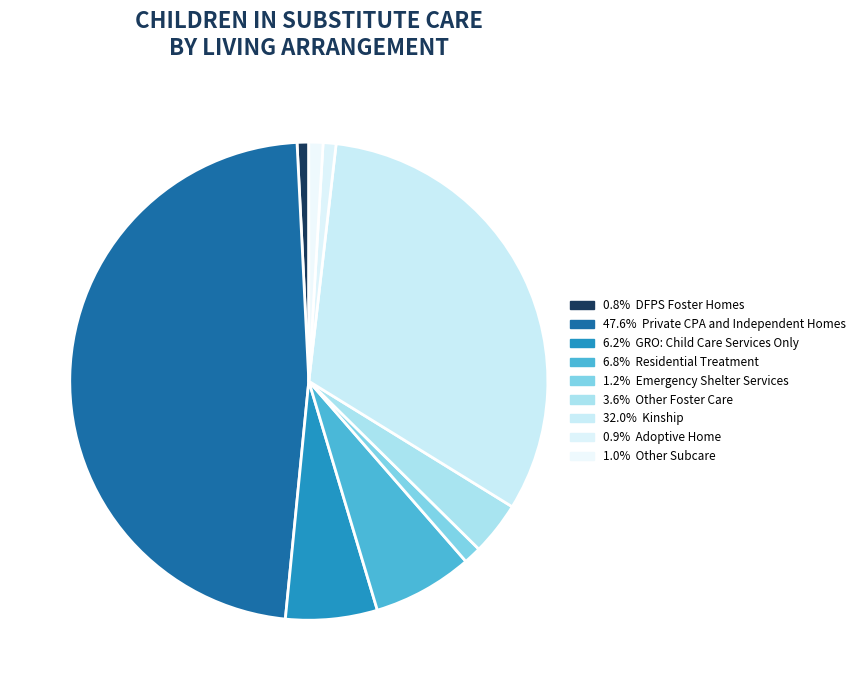

Count the number of slices in the pie.

9